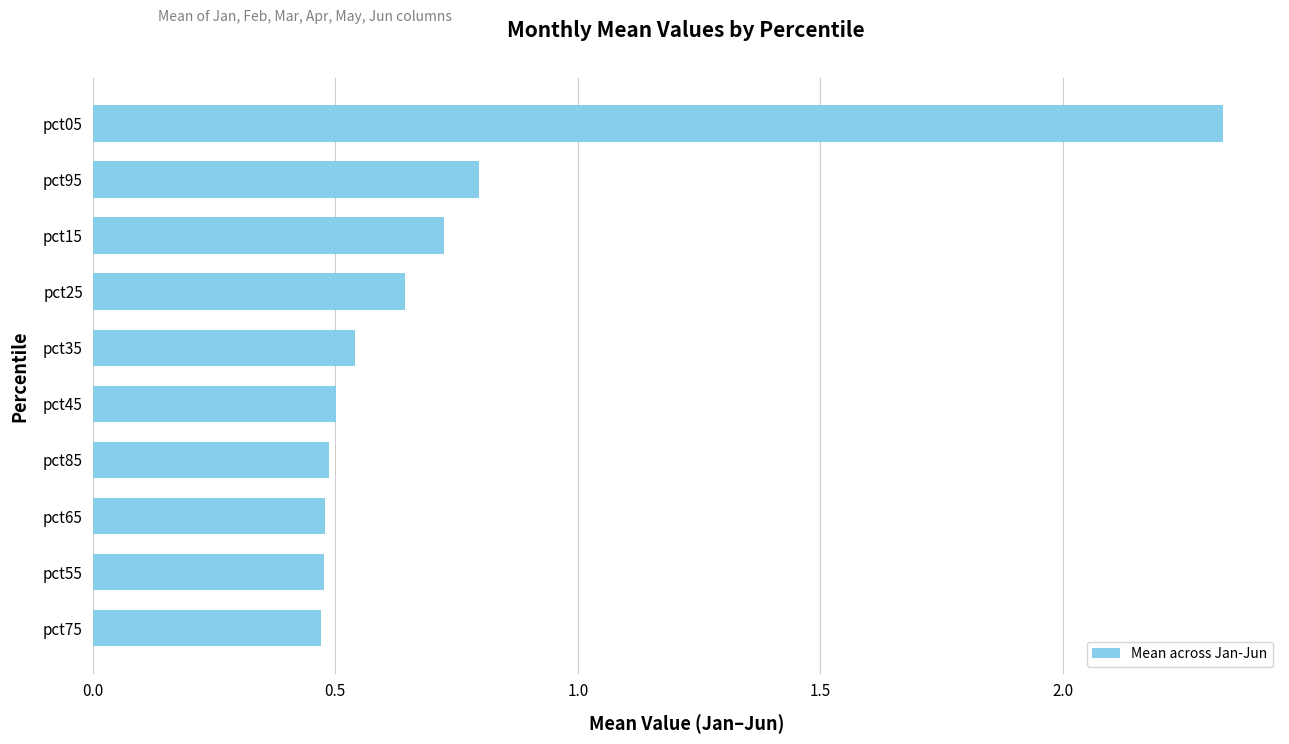

What is the change in value from pct55 to pct25?

+0.2